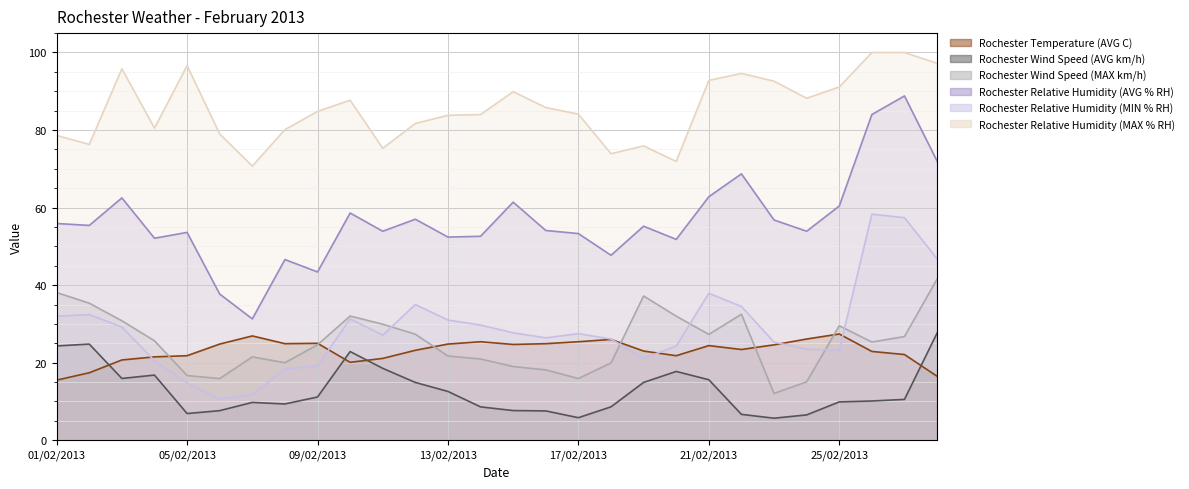

True or false: Rochester Relative Humidity (AVG % RH) and Rochester Relative Humidity (MAX % RH) intersect in this chart.

False